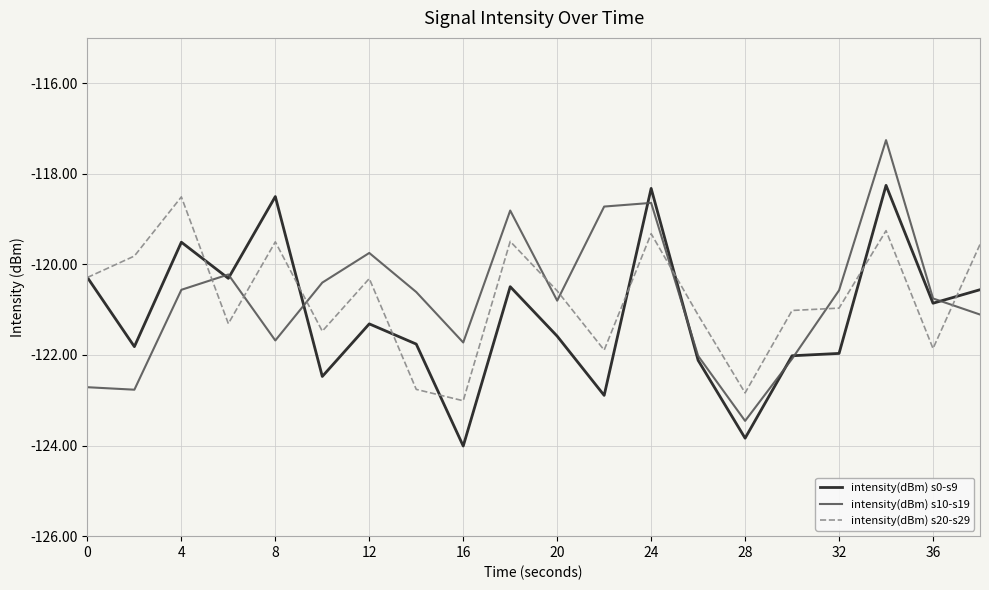

What is the highest value of the intensity(dBm) s10-s19 series?

-117.3